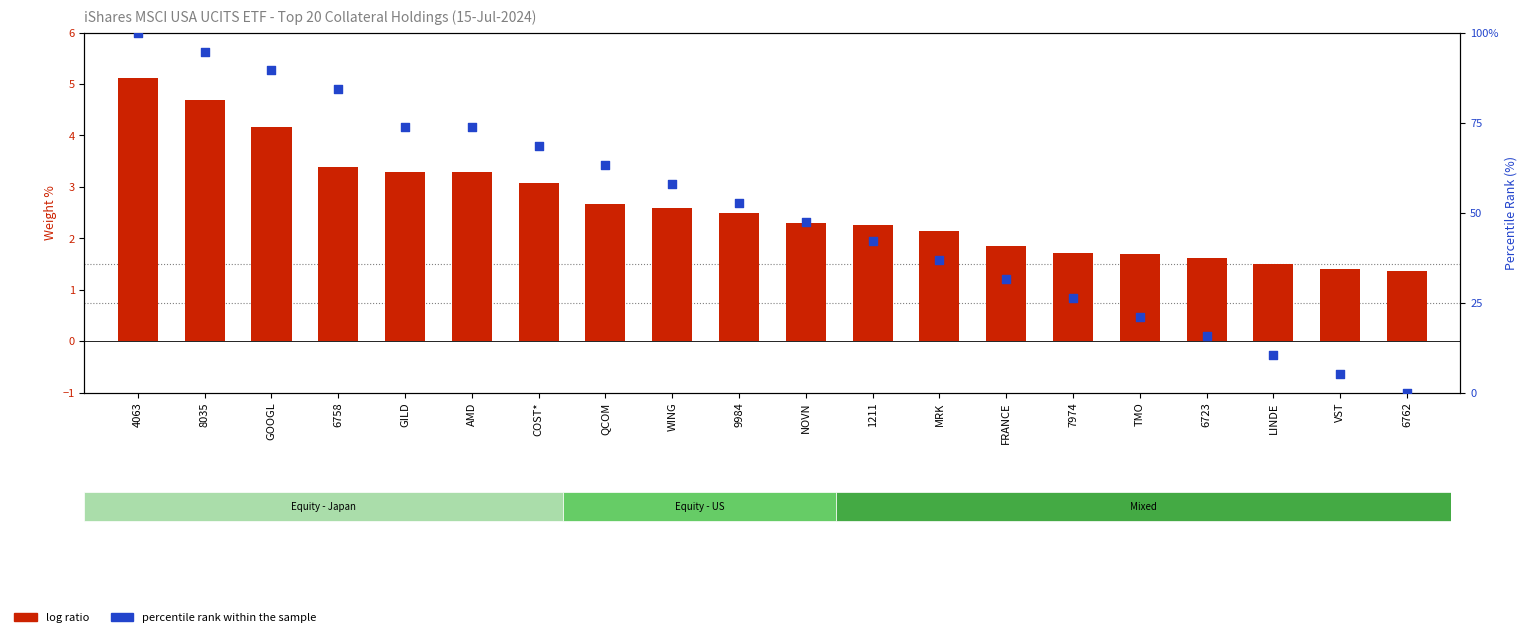

Which series has the largest total across all categories?

percentile rank within the sample